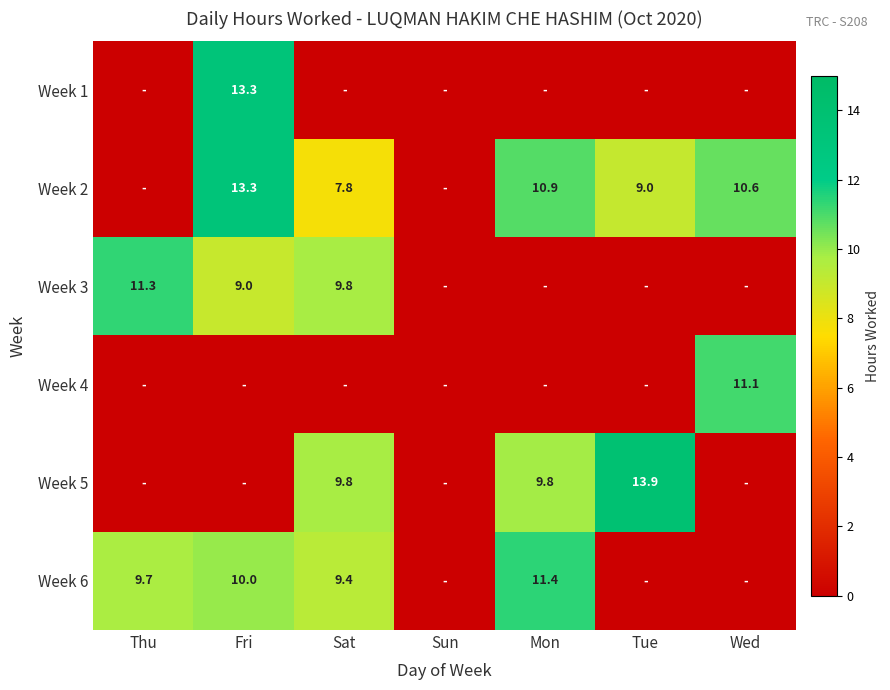

True or false: Week 3 has a value of 9.0 at Fri.

True